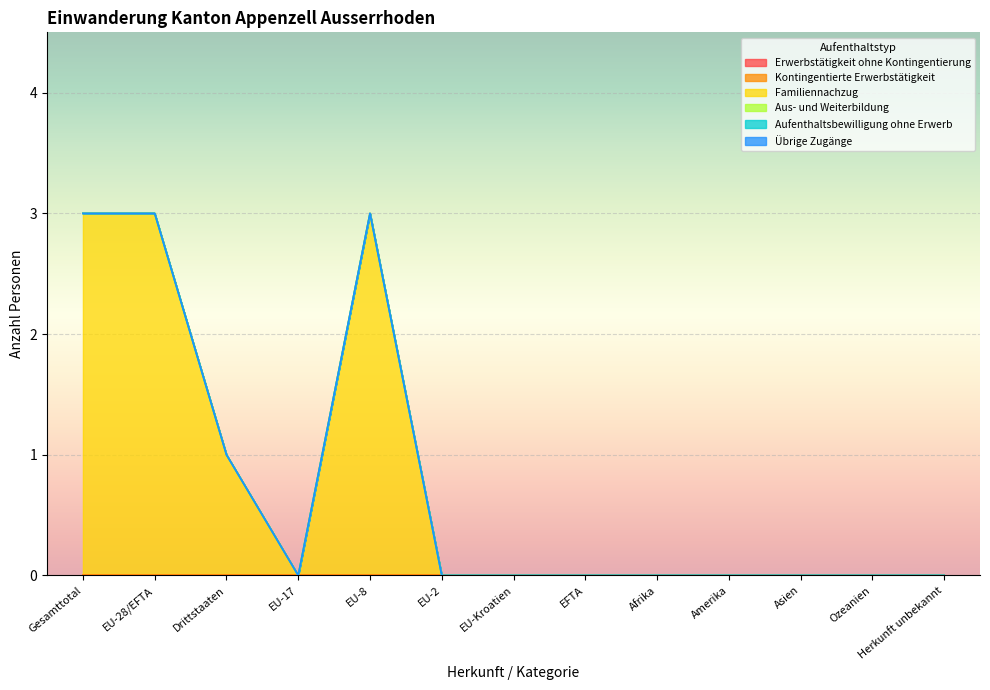

Between Afrika and Amerika, which series saw the biggest shift?

Erwerbstätigkeit ohne Kontingentierung